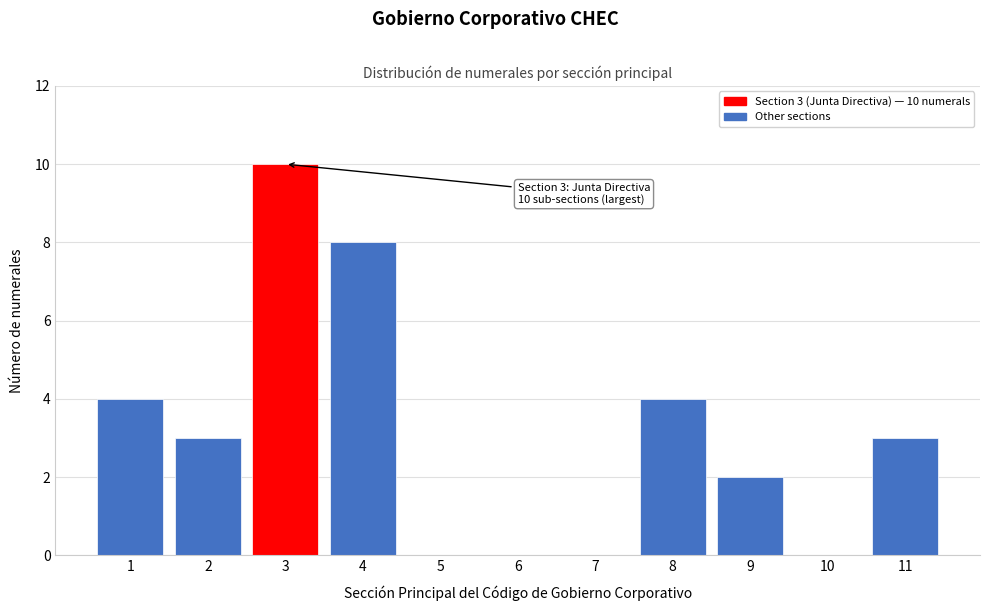

Reading left to right, list all the values displayed in this chart.

1=4	2=3	3=10	4=8	5=0	6=0	7=0	8=4	9=2	10=0	11=3